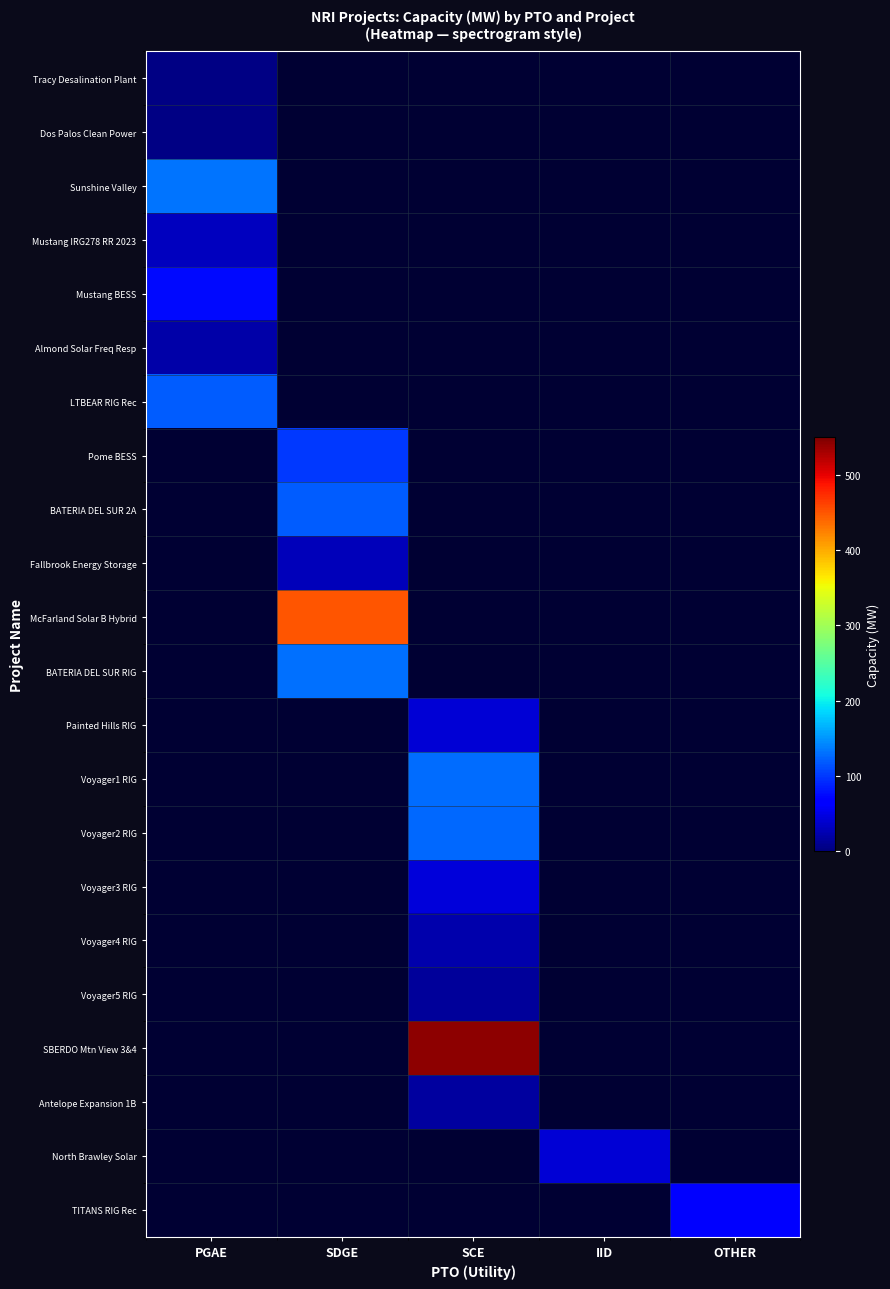

At which label does Mustang IRG278 RR 2023 reach its minimum?

PGAE